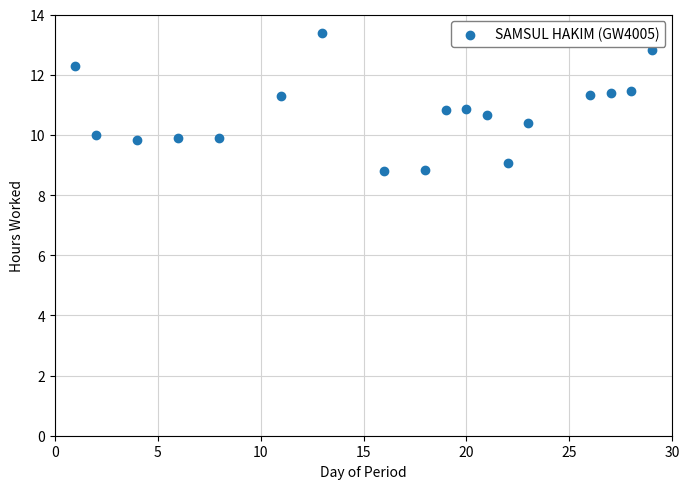

What is the range of X values (max minus min)?

28.0